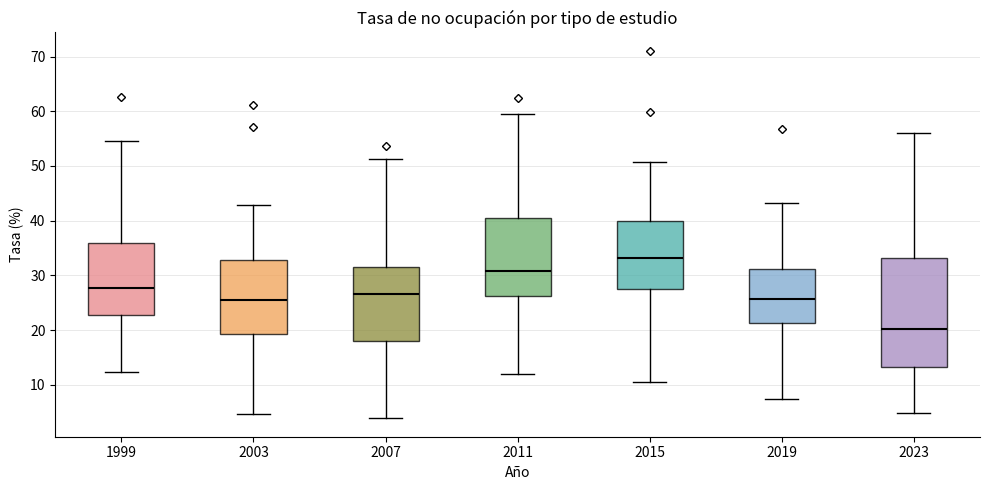

Reading left to right, transcribe this box plot: for each box, give where its median line is, the range the box spans, and where its two whiskers end, as read against the y-axis. The values are not printed on the chart, so give them approximately, as read against the axis.

1999: median 28, box 23 to 36, whiskers 12 to 55
2003: median 26, box 19 to 33, whiskers 5 to 43
2007: median 27, box 18 to 32, whiskers 4 to 51
2011: median 31, box 26 to 40, whiskers 12 to 59
2015: median 33, box 27 to 40, whiskers 11 to 51
2019: median 26, box 21 to 31, whiskers 7 to 43
2023: median 20, box 13 to 33, whiskers 5 to 56